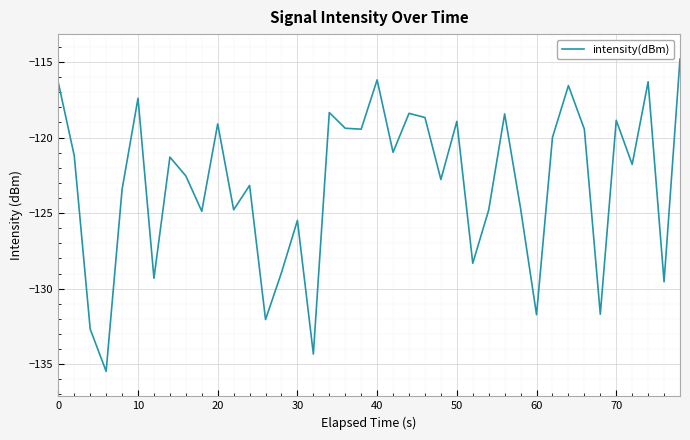

What is the greatest value displayed?

-114.8